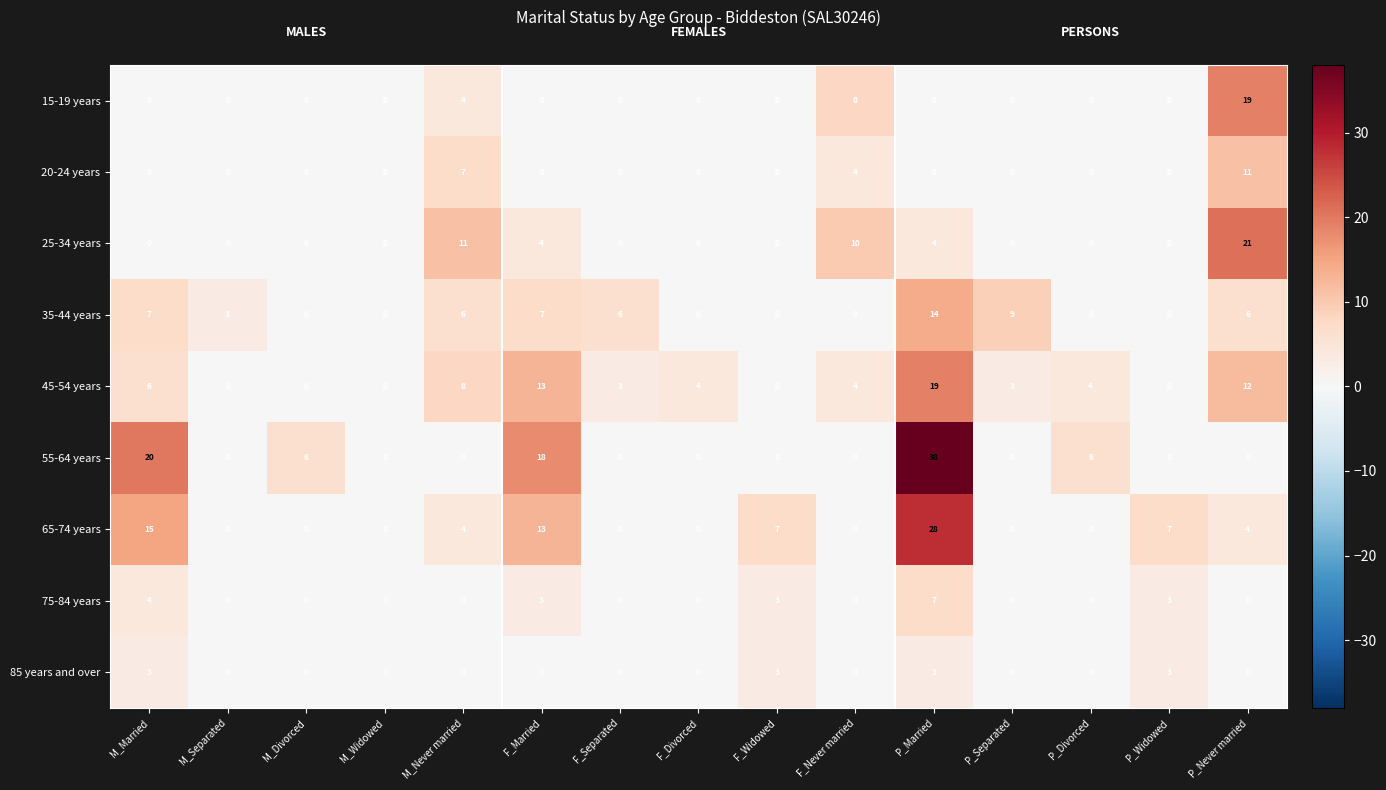

What is the sum of the 45-54 years values at F_Never married and M_Divorced?

4